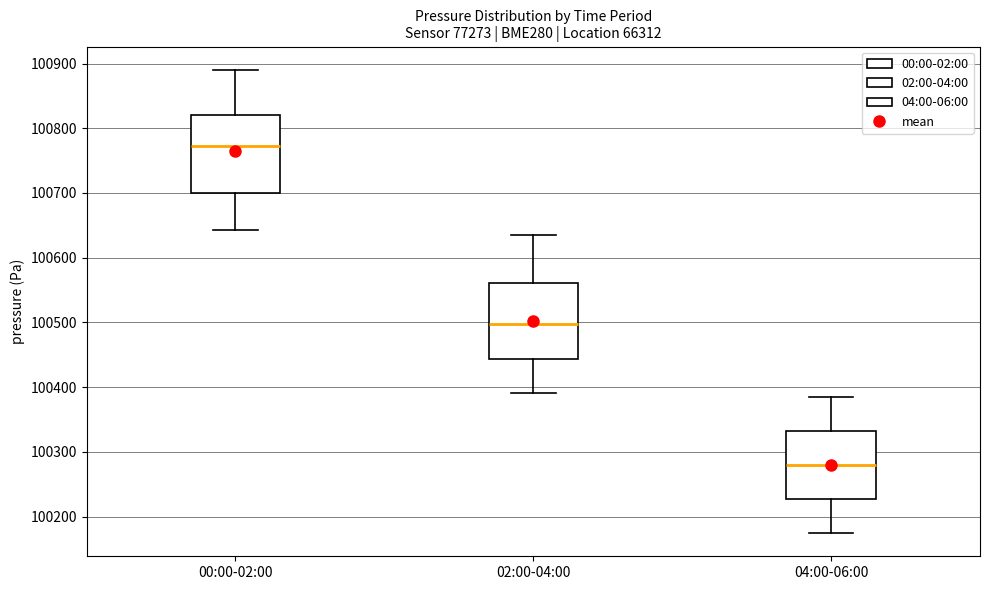

Which box's median line is the lowest?

04:00-06:00